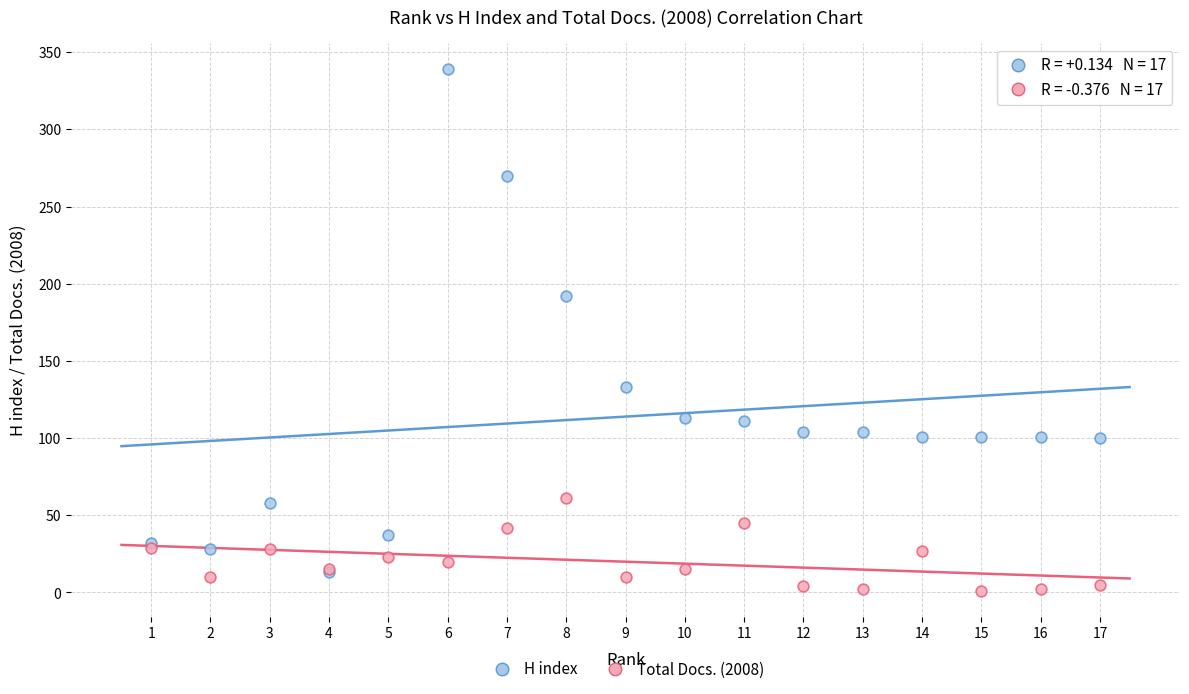

In the H index series, what Y value is closest to 176?

192